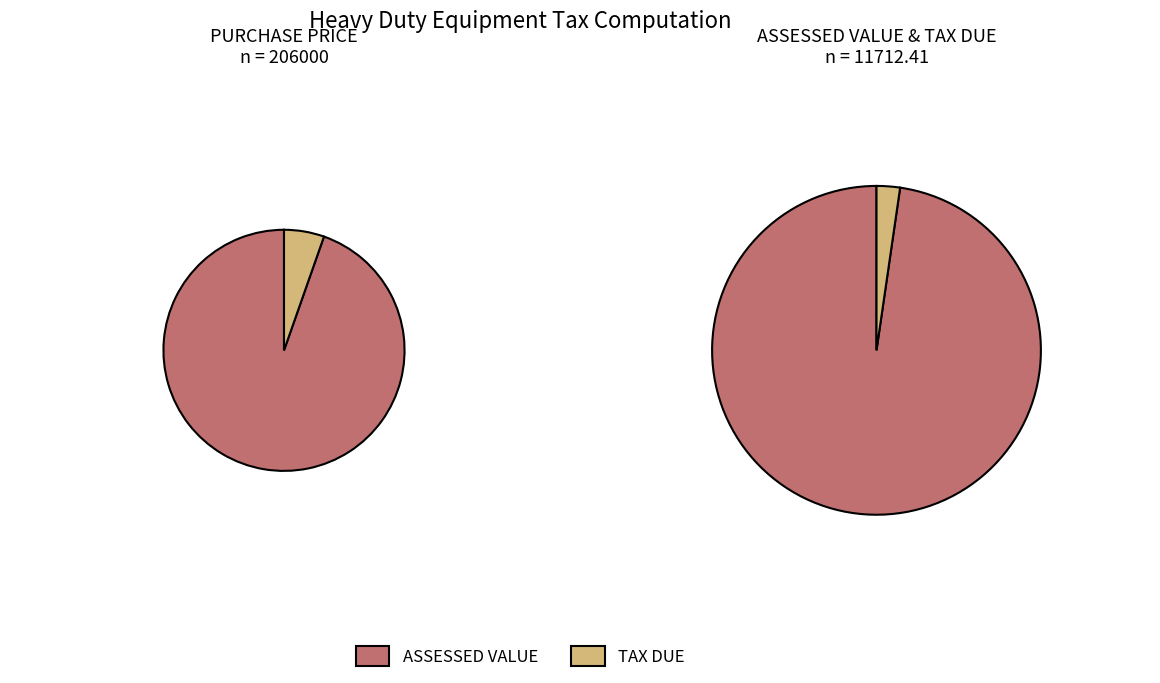

To the nearest percent, what is the combined percentage of PURCHASE PRICE and ASSESSED VALUE?

100%